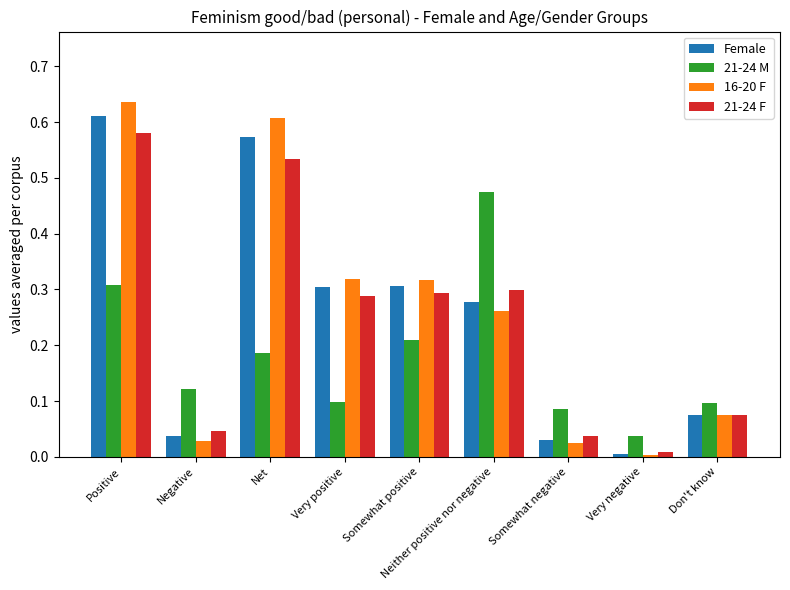

At which category is the sum across all series the highest?

Positive